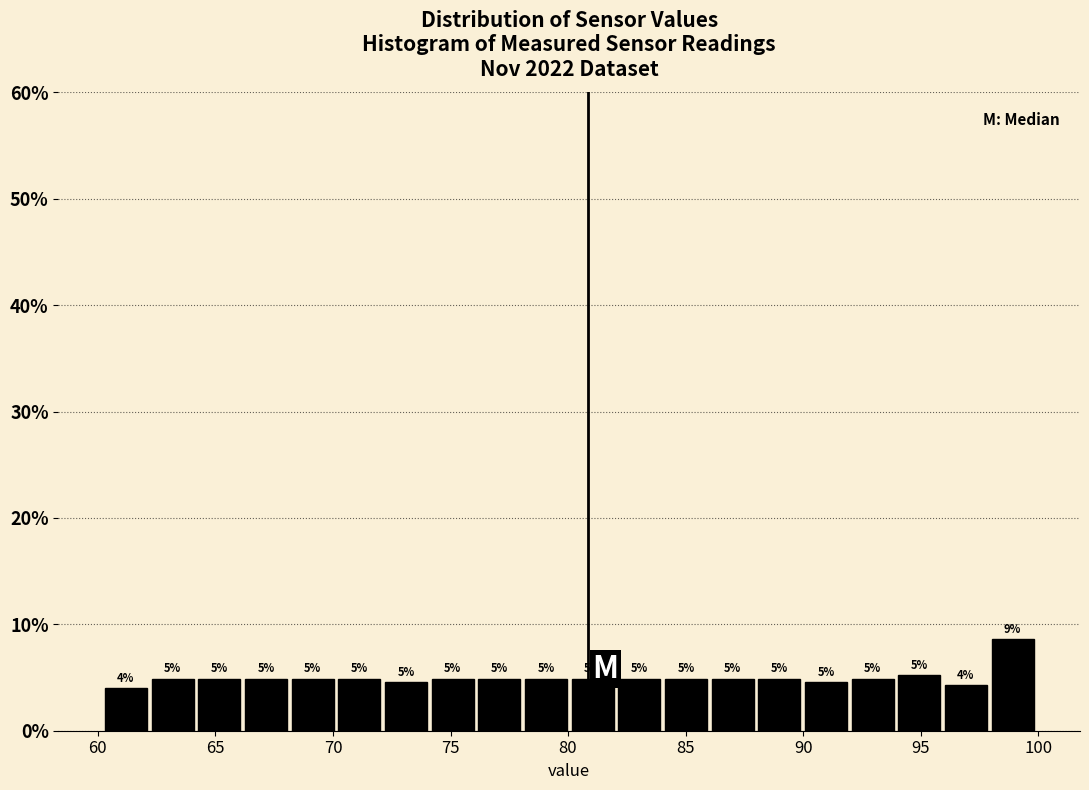

Read against the x-axis, roughly where is the centre of the tallest bar?

99.0